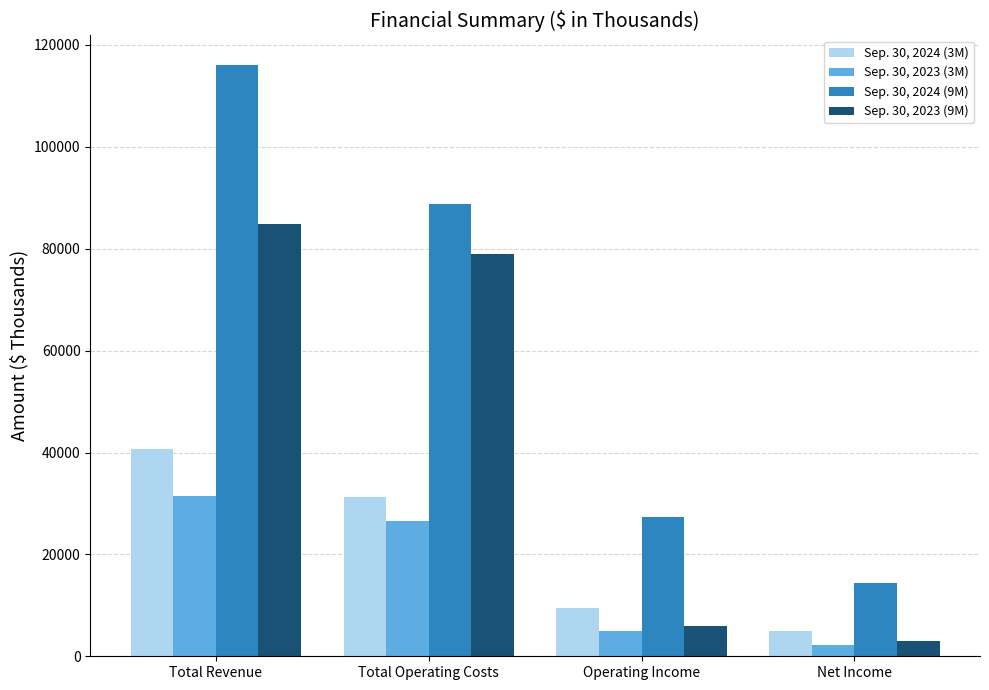

Are the bars grouped side by side (vs. stacked)?

Yes